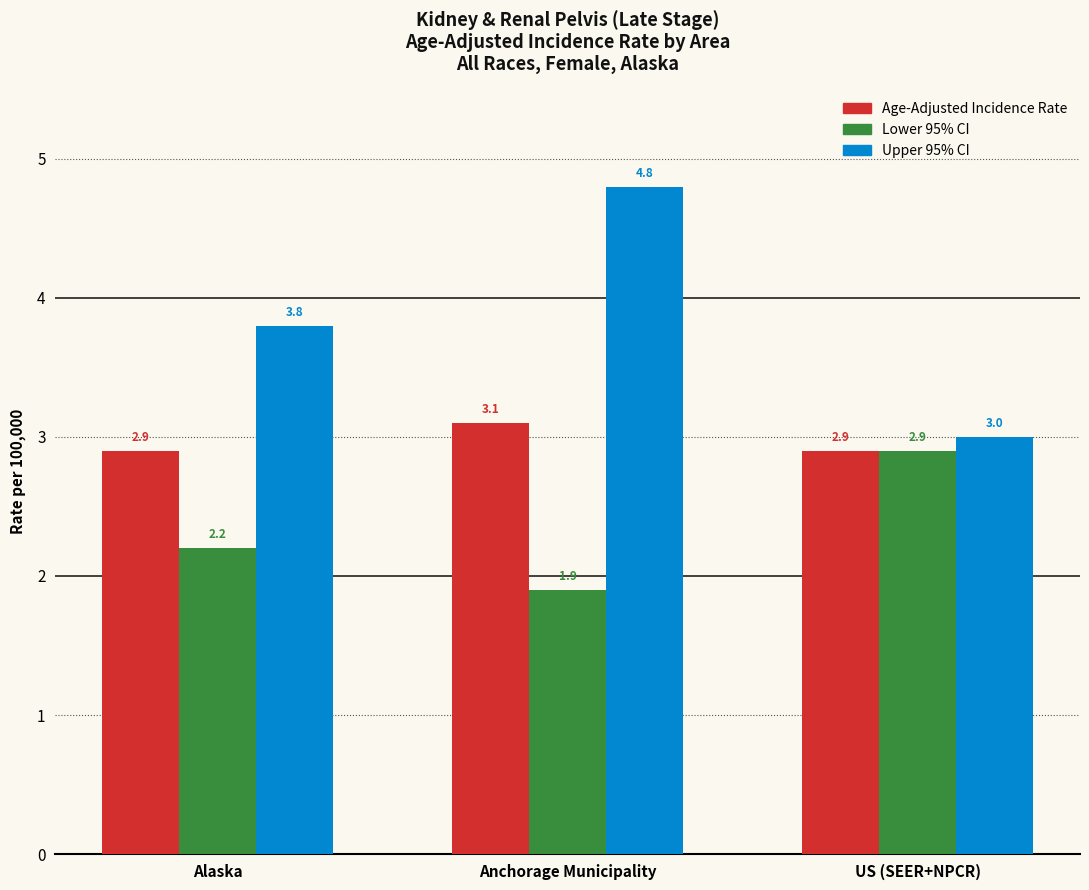

Where is Upper 95% CI nearest to the value 3?

US (SEER+NPCR)